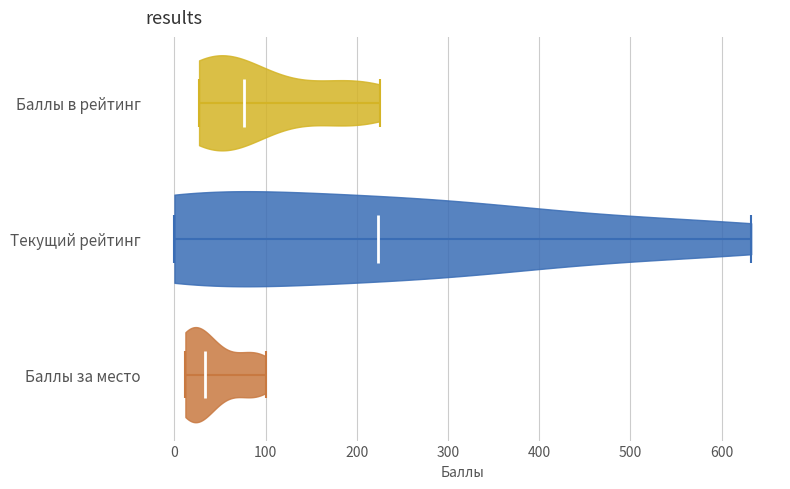

Where does the median line of the violin for Баллы в рейтинг sit on the x-axis? The values are not printed on the chart, so give them approximately, as read against the axis.

80